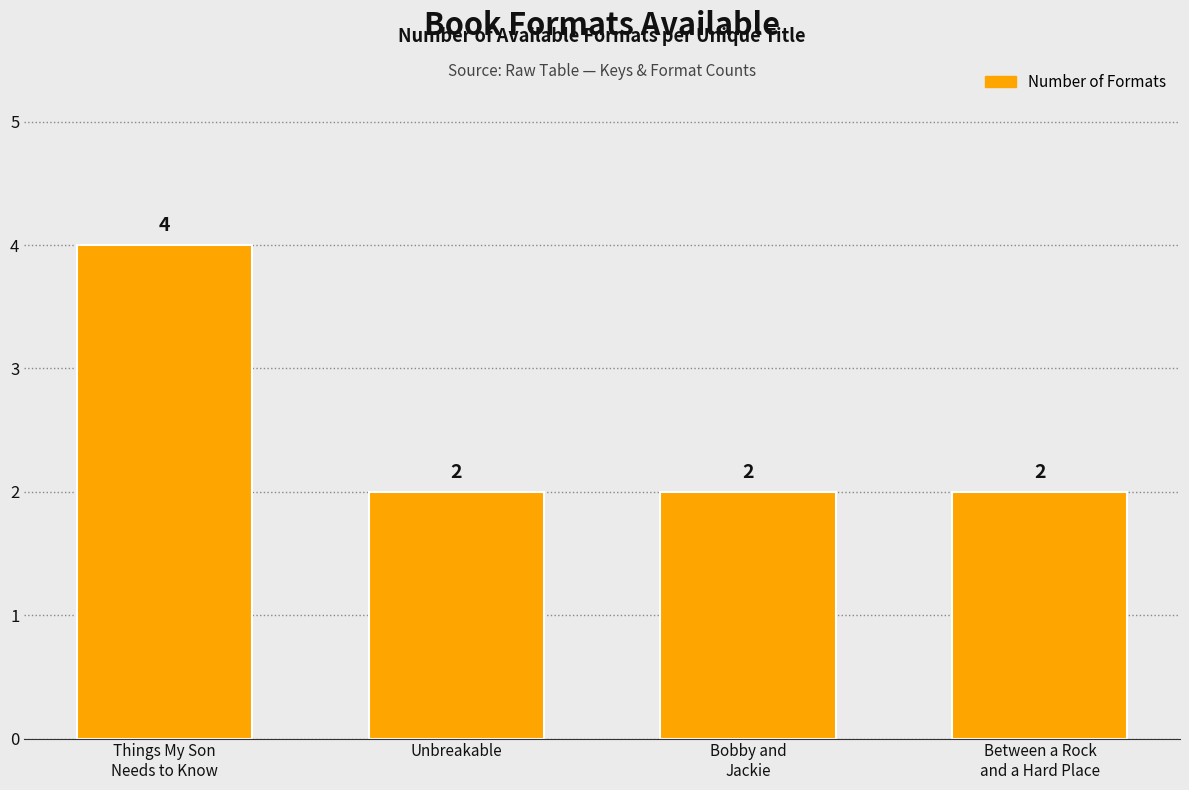

Is it true that the value at Unbreakable is 3?

False